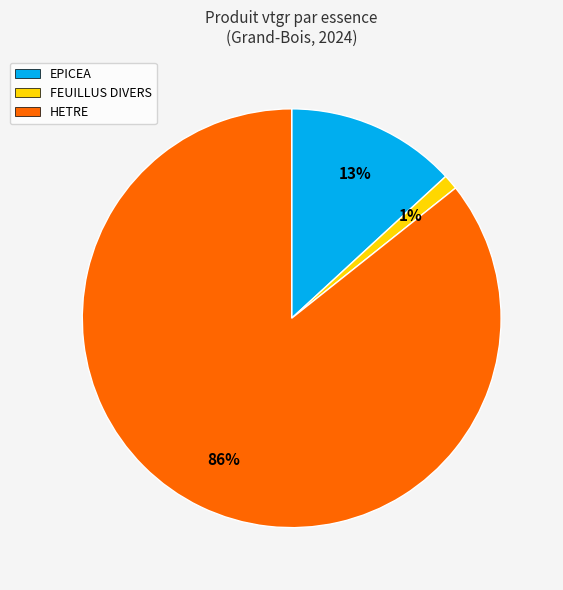

To the nearest percent, what portion does FEUILLUS DIVERS represent?

1%